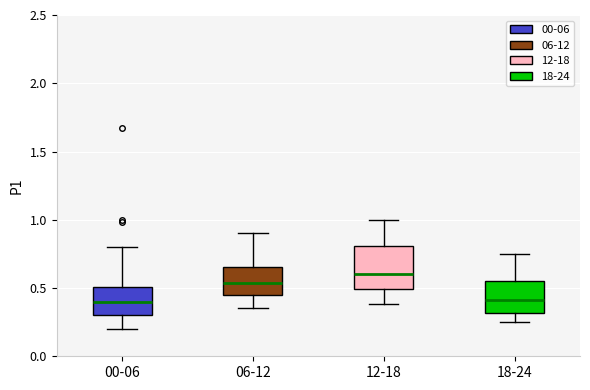

Reading left to right, transcribe this box plot: for each box, give where its median line is, the range the box spans, and where its two whiskers end, as read against the y-axis. The values are not printed on the chart, so give them approximately, as read against the axis.

00-06: median 0.40, box 0.30 to 0.50, whiskers 0.20 to 0.80
06-12: median 0.55, box 0.45 to 0.65, whiskers 0.35 to 0.90
12-18: median 0.60, box 0.50 to 0.80, whiskers 0.40 to 1.00
18-24: median 0.40, box 0.30 to 0.55, whiskers 0.25 to 0.75